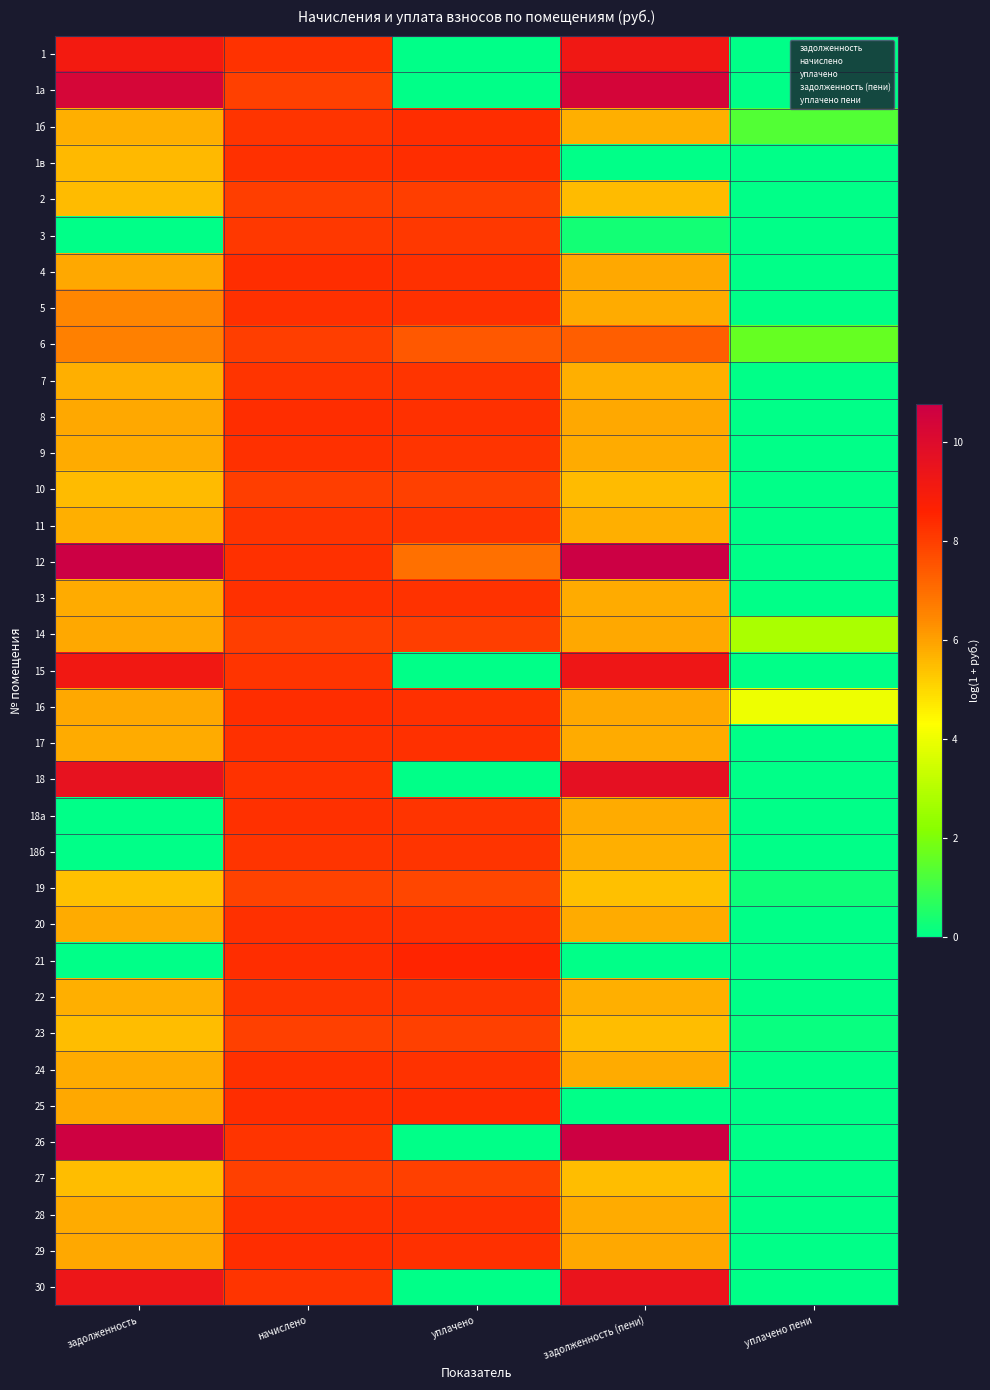

Reading right to left, what are all the values shown in this chart?

1: уплачено пени=0.0	задолженность (пени)=9.2	уплачено=0.0	начислено=8.3	задолженность=9.1
1а: уплачено пени=0.0	задолженность (пени)=10.4	уплачено=0.0	начислено=8.0	задолженность=10.4
1б: уплачено пени=1.3	задолженность (пени)=5.7	уплачено=8.3	начислено=8.2	задолженность=5.7
1в: уплачено пени=0.0	задолженность (пени)=0.0	уплачено=8.4	начислено=8.3	задолженность=5.6
2: уплачено пени=0.0	задолженность (пени)=5.5	уплачено=8.0	начислено=8.0	задолженность=5.5
3: уплачено пени=0.0	задолженность (пени)=0.3	уплачено=8.1	начислено=8.1	задолженность=0.0
4: уплачено пени=0.0	задолженность (пени)=5.8	уплачено=8.3	начислено=8.3	задолженность=5.8
5: уплачено пени=0.0	задолженность (пени)=5.8	уплачено=8.3	начислено=8.3	задолженность=6.5
6: уплачено пени=1.6	задолженность (пени)=7.3	уплачено=7.5	начислено=8.0	задолженность=6.6
7: уплачено пени=0.0	задолженность (пени)=5.7	уплачено=8.2	начислено=8.2	задолженность=5.7
8: уплачено пени=0.0	задолженность (пени)=5.9	уплачено=8.3	начислено=8.3	задолженность=5.9
9: уплачено пени=0.0	задолженность (пени)=5.8	уплачено=8.2	начислено=8.3	задолженность=5.8
10: уплачено пени=0.0	задолженность (пени)=5.5	уплачено=8.0	начислено=8.0	задолженность=5.5
11: уплачено пени=0.0	задолженность (пени)=5.7	уплачено=8.2	начислено=8.2	задолженность=5.7
12: уплачено пени=0.0	задолженность (пени)=10.8	уплачено=7.0	начислено=8.3	задолженность=10.7
13: уплачено пени=0.0	задолженность (пени)=5.8	уплачено=8.3	начислено=8.3	задолженность=5.8
14: уплачено пени=2.8	задолженность (пени)=5.9	уплачено=8.0	начислено=8.0	задолженность=5.9
15: уплачено пени=0.0	задолженность (пени)=9.3	уплачено=0.0	начислено=8.2	задолженность=9.2
16: уплачено пени=4.0	задолженность (пени)=5.8	уплачено=8.3	начислено=8.3	задолженность=5.8
17: уплачено пени=0.0	задолженность (пени)=5.8	уплачено=8.3	начислено=8.3	задолженность=5.8
18: уплачено пени=0.0	задолженность (пени)=9.7	уплачено=0.0	начислено=8.3	задолженность=9.6
18а: уплачено пени=0.0	задолженность (пени)=5.8	уплачено=8.2	начислено=8.3	задолженность=0.0
18б: уплачено пени=0.0	задолженность (пени)=5.7	уплачено=8.2	начислено=8.2	задолженность=0.0
19: уплачено пени=0.2	задолженность (пени)=5.5	уплачено=7.8	начислено=7.9	задолженность=5.5
20: уплачено пени=0.0	задолженность (пени)=5.8	уплачено=8.3	начислено=8.3	задолженность=5.8
21: уплачено пени=0.0	задолженность (пени)=0.0	уплачено=8.6	начислено=8.3	задолженность=0.0
22: уплачено пени=0.0	задолженность (пени)=5.7	уплачено=8.2	начислено=8.2	задолженность=5.7
23: уплачено пени=0.1	задолженность (пени)=5.5	уплачено=8.0	начислено=8.0	задолженность=5.5
24: уплачено пени=0.0	задолженность (пени)=5.8	уплачено=8.3	начислено=8.3	задолженность=5.8
25: уплачено пени=0.0	задолженность (пени)=0.0	уплачено=8.4	начислено=8.3	задолженность=5.8
26: уплачено пени=0.0	задолженность (пени)=10.7	уплачено=0.0	начислено=8.2	задолженность=10.7
27: уплачено пени=0.0	задолженность (пени)=5.5	уплачено=7.9	начислено=8.0	задолженность=5.5
28: уплачено пени=0.0	задолженность (пени)=5.8	уплачено=8.3	начислено=8.3	задолженность=5.8
29: уплачено пени=0.0	задолженность (пени)=5.8	уплачено=8.3	начислено=8.3	задолженность=5.8
30: уплачено пени=0.0	задолженность (пени)=9.5	уплачено=0.0	начислено=8.2	задолженность=9.4